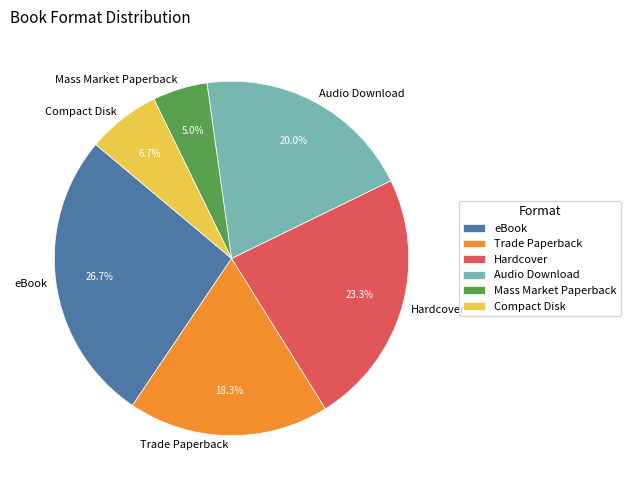

To the nearest percent, what is the difference between the largest and smallest slice percentages?

22%